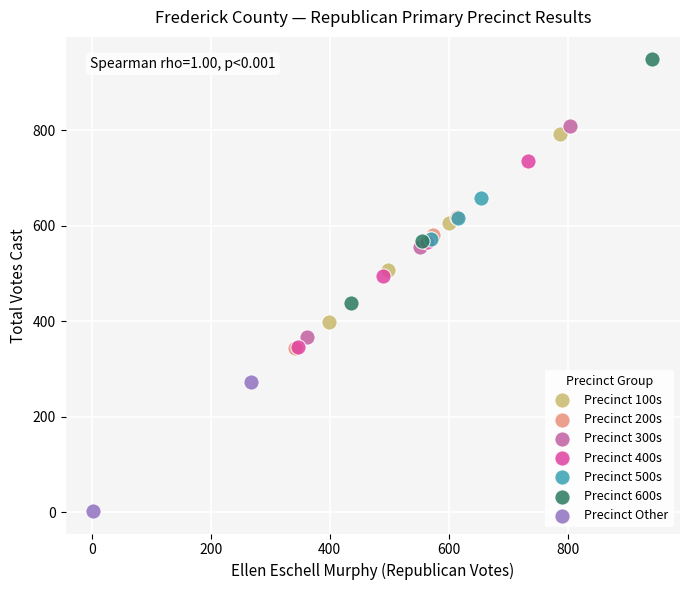

Which series reaches the maximum Y coordinate?

Precinct 600s